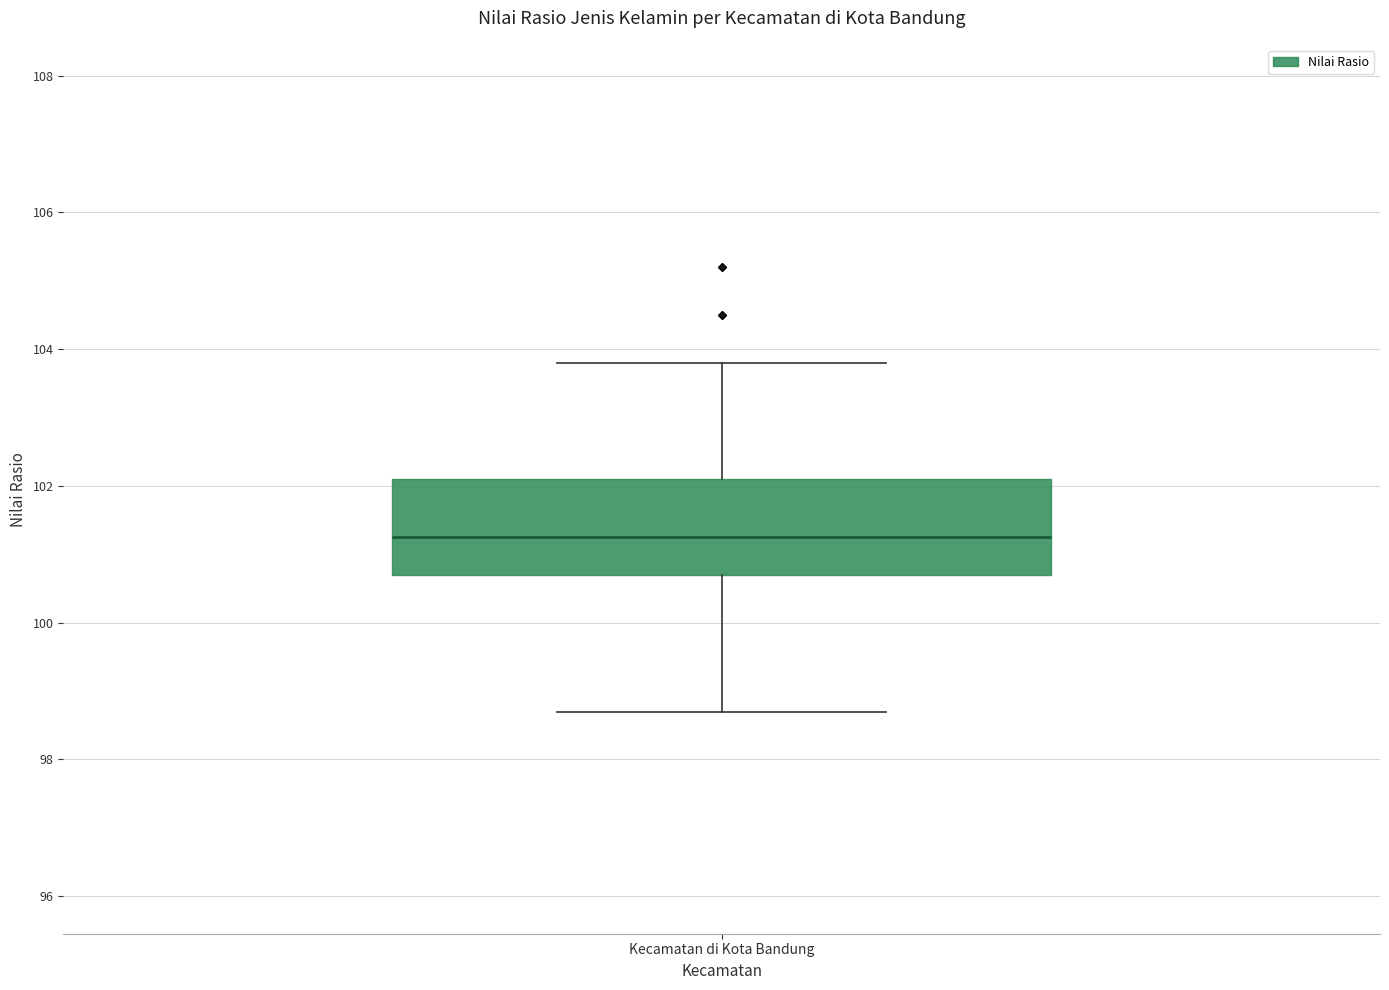

Where is the lower edge of the box for Kecamatan di Kota Bandung on the y-axis? The values are not printed on the chart, so give them approximately, as read against the axis.

100.8